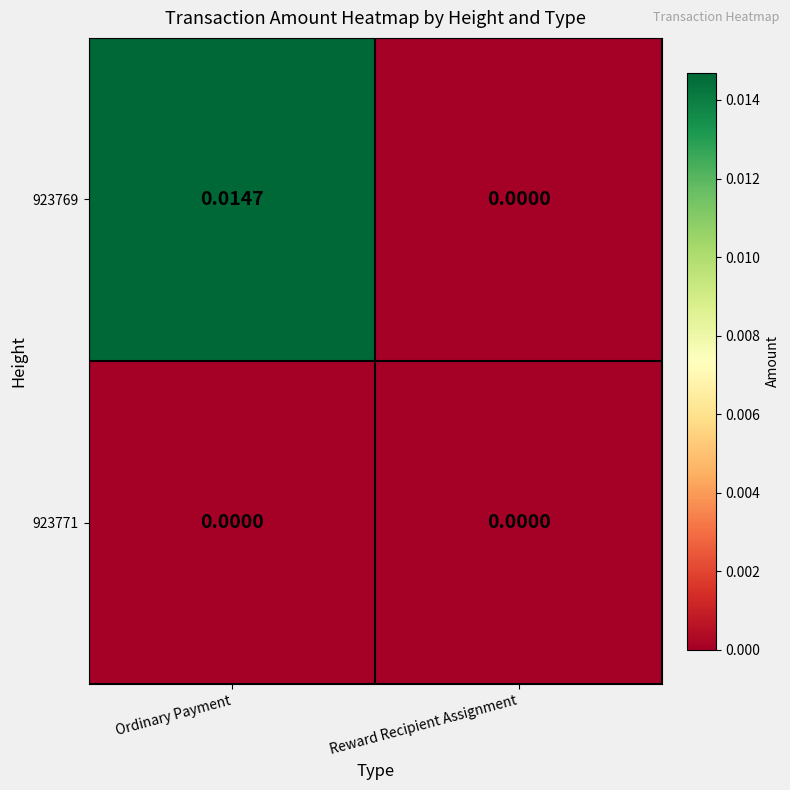

Which label corresponds to the largest value in the chart?

Ordinary Payment